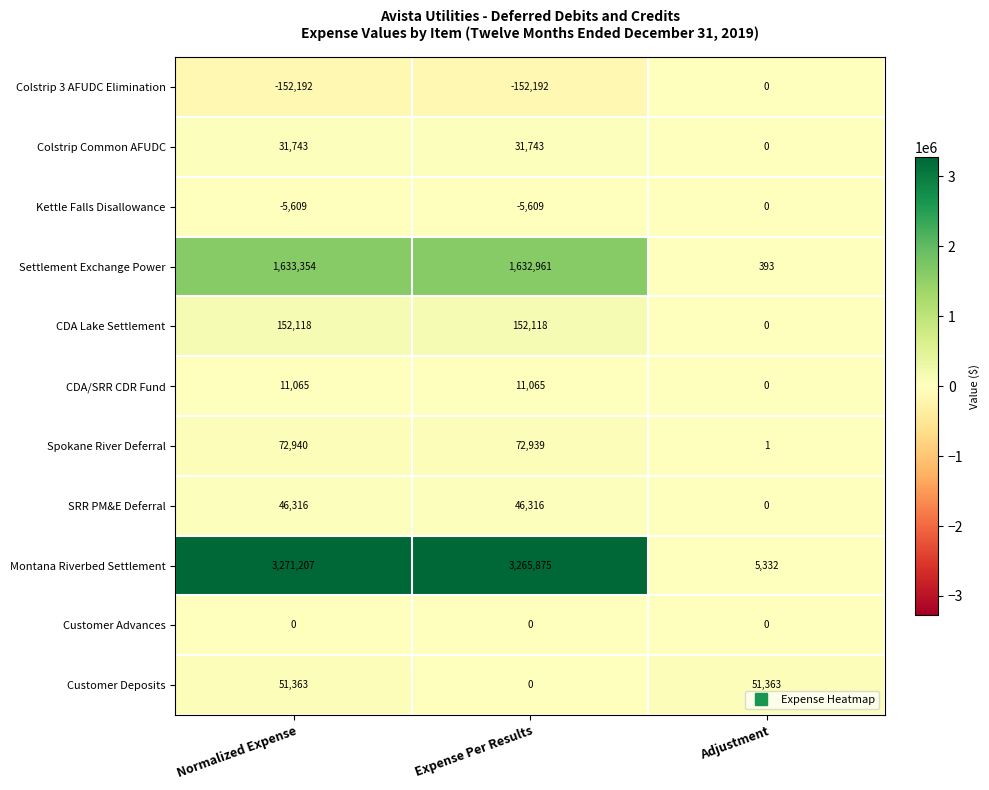

Where is Colstrip Common AFUDC nearest to the value 15871?

Adjustment